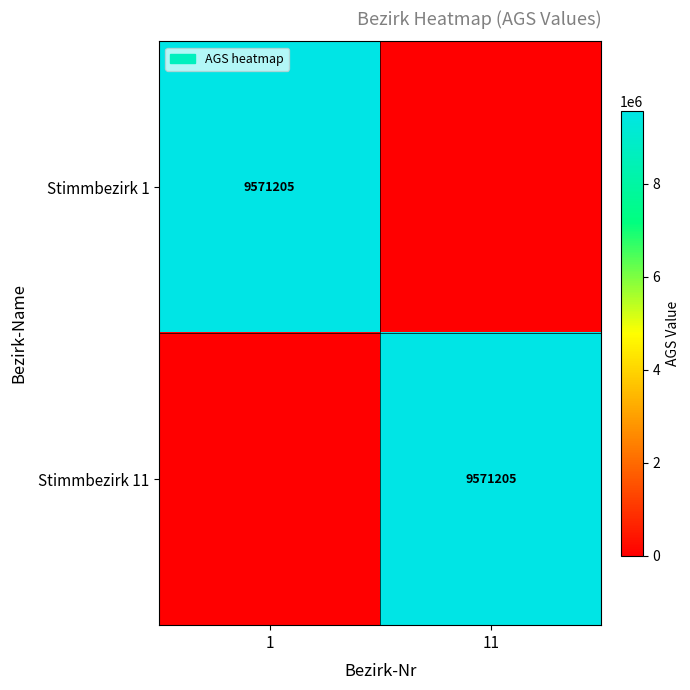

Is it true that Stimmbezirk 11 equals 15849310 at 11?

False